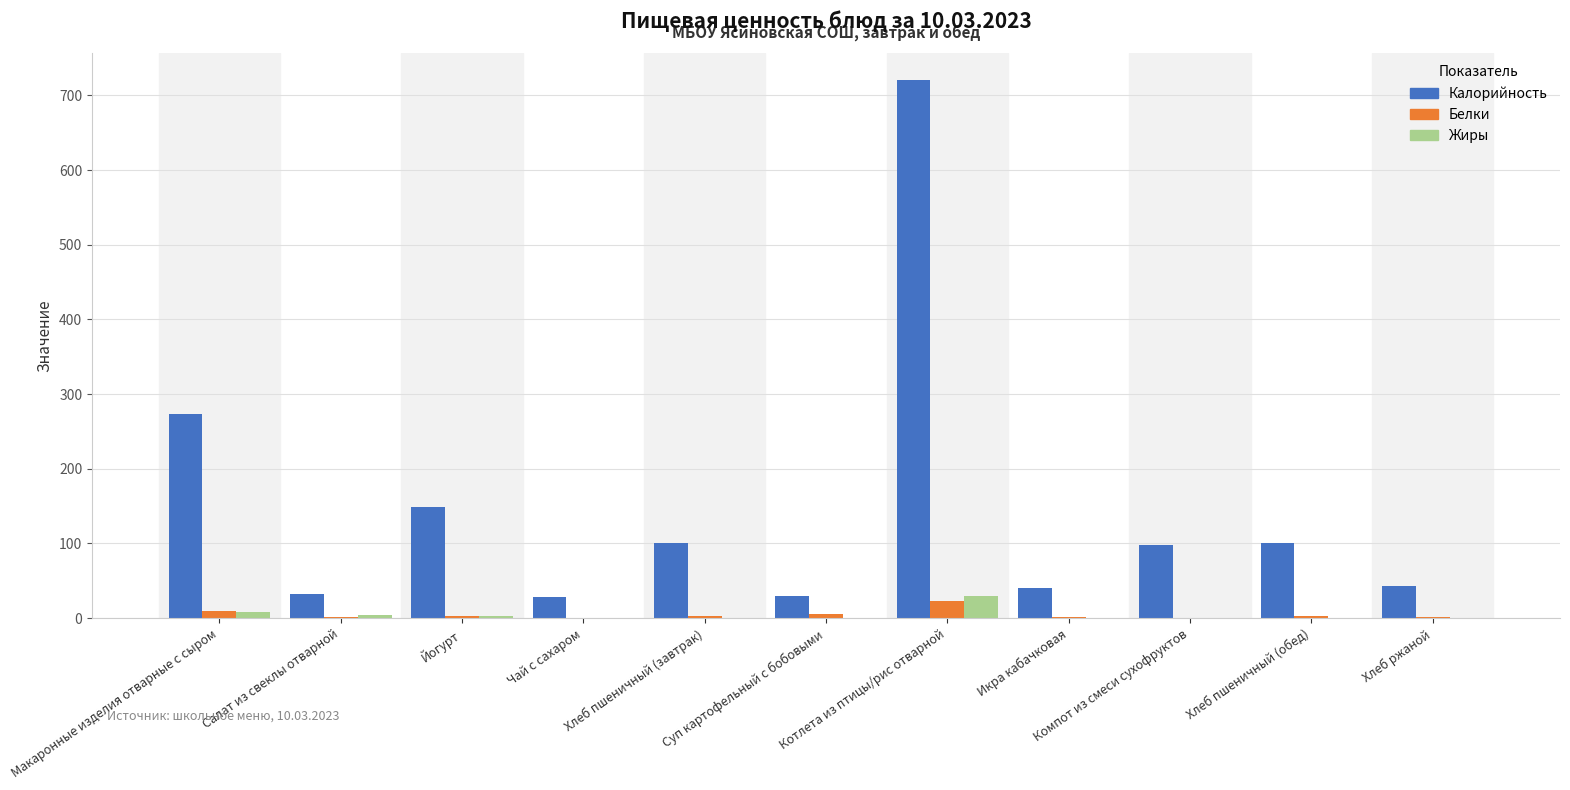

What is the sum of all Калорийность values?

1615.7